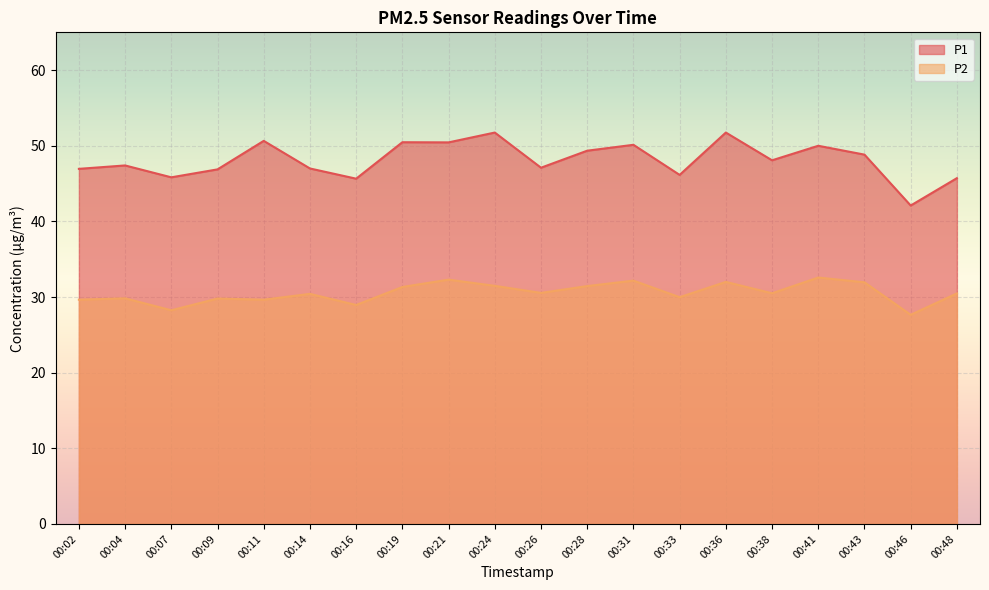

Which category has the lowest value across all series?

00:46